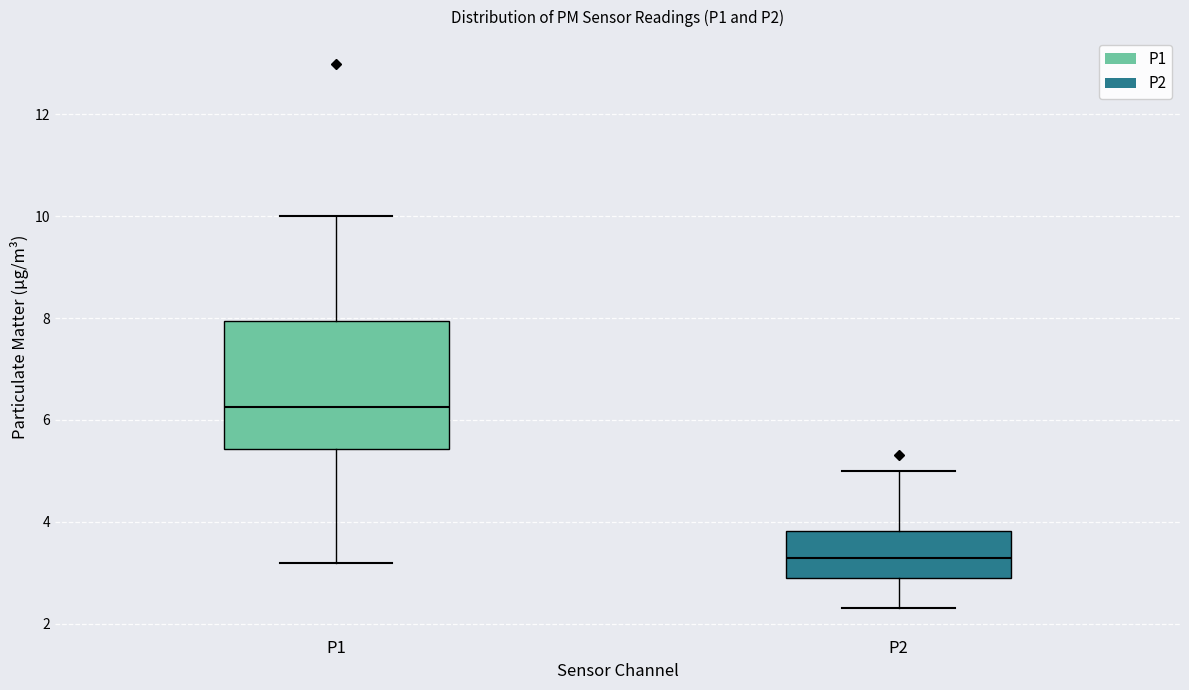

Where does the upper whisker of the box for P2 end on the y-axis? The values are not printed on the chart, so give them approximately, as read against the axis.

5.0